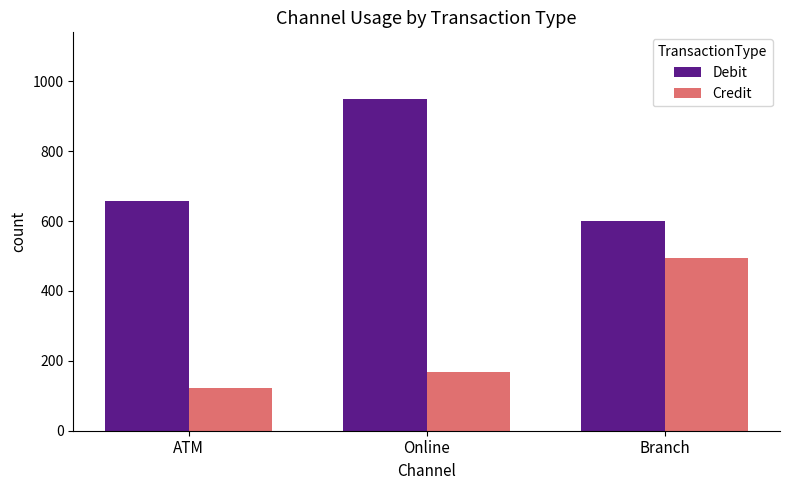

The value of Debit at Online is 950. True or false?

True